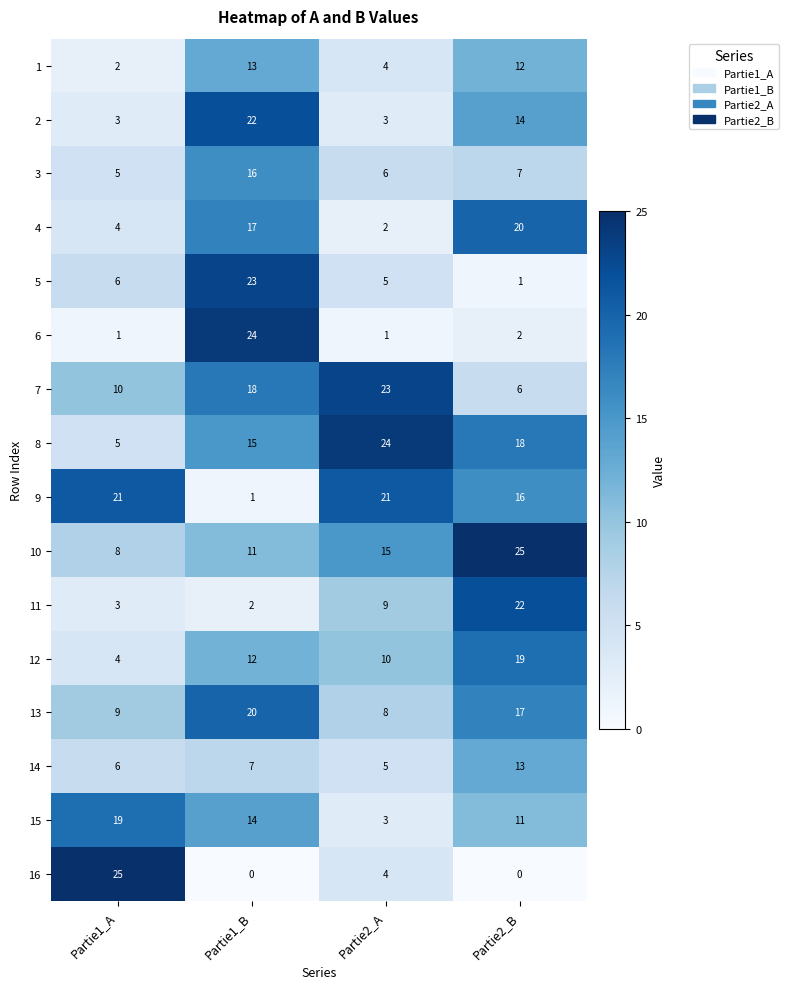

Where is 10 nearest to the value 16?

Partie2_A